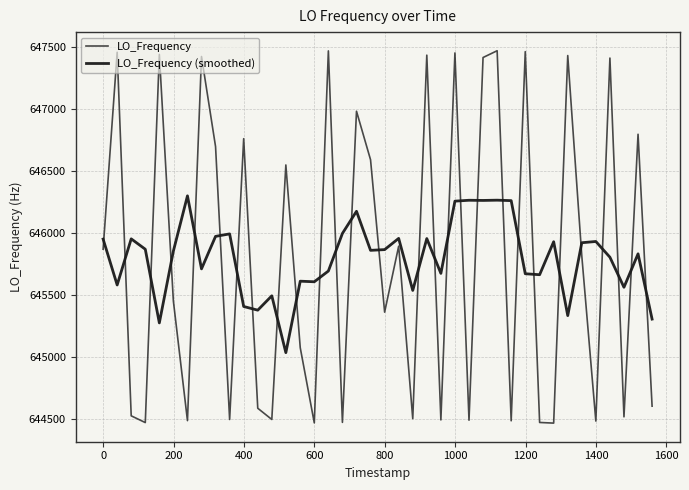

Does the chart have visible grid lines?

Yes